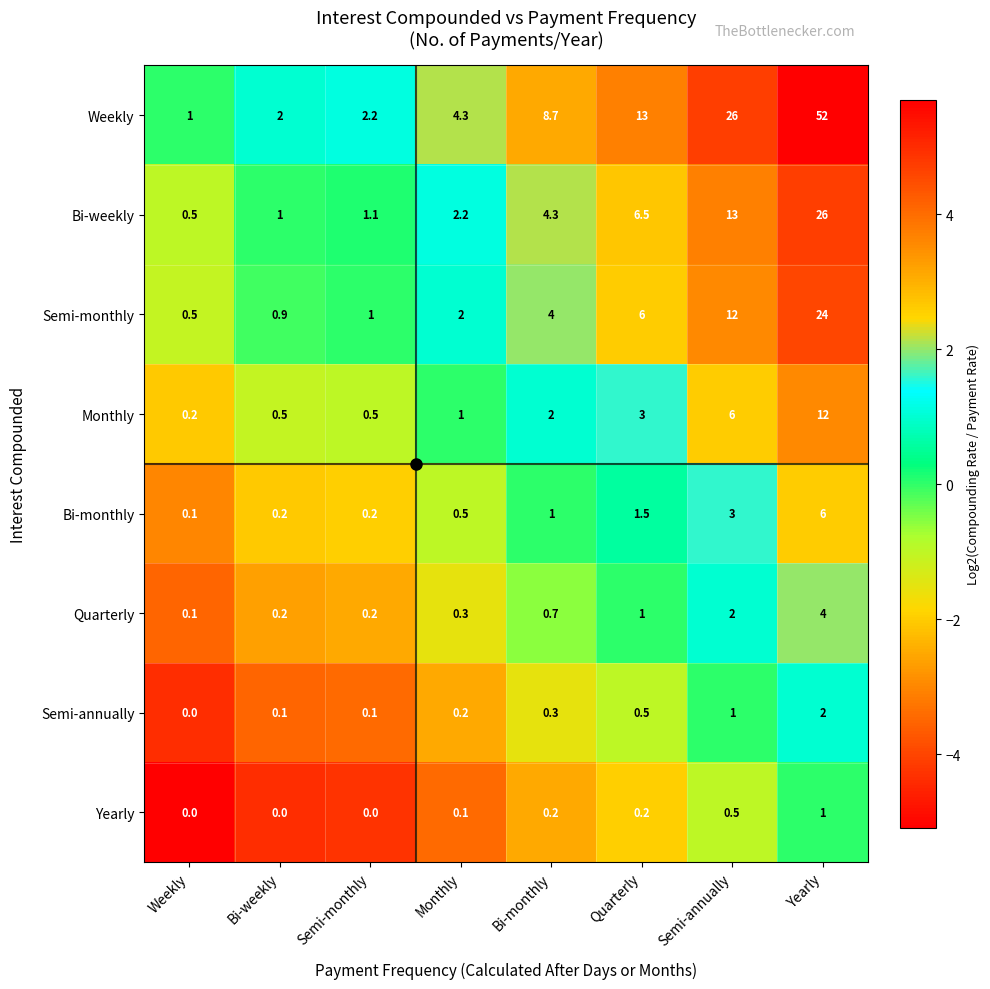

The value of Yearly at Semi-monthly is -0.4. True or false?

False